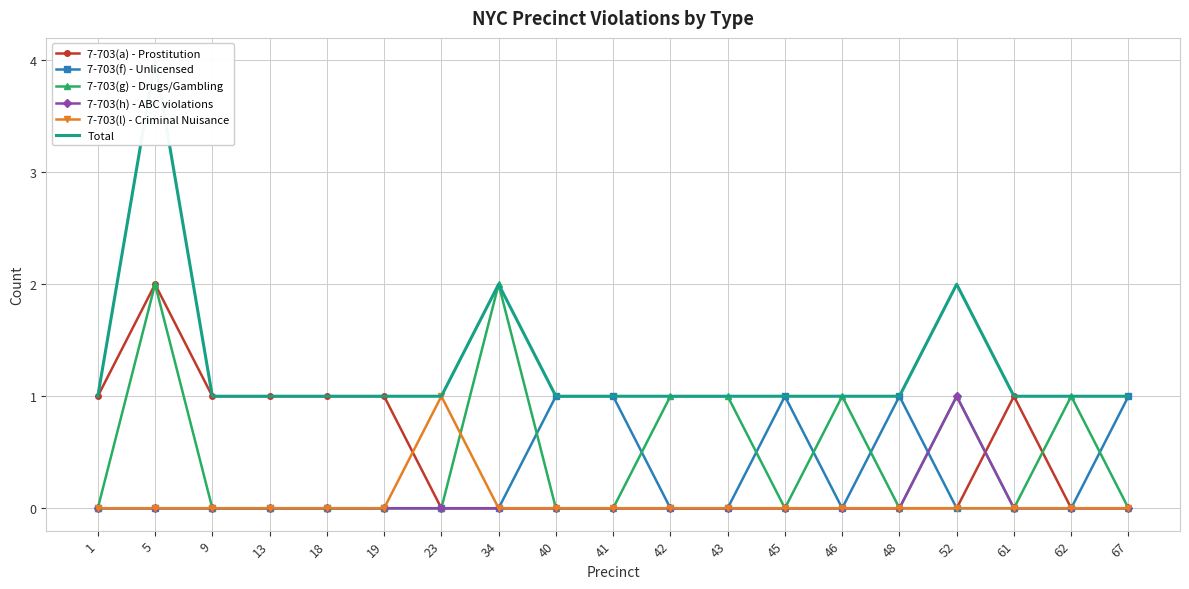

Which series has the largest total across all categories?

Total